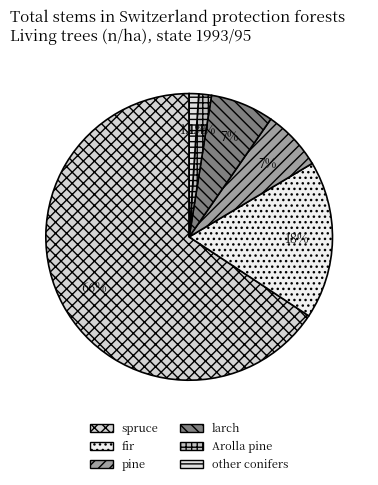

Does other conifers account for over 50% of the chart?

No